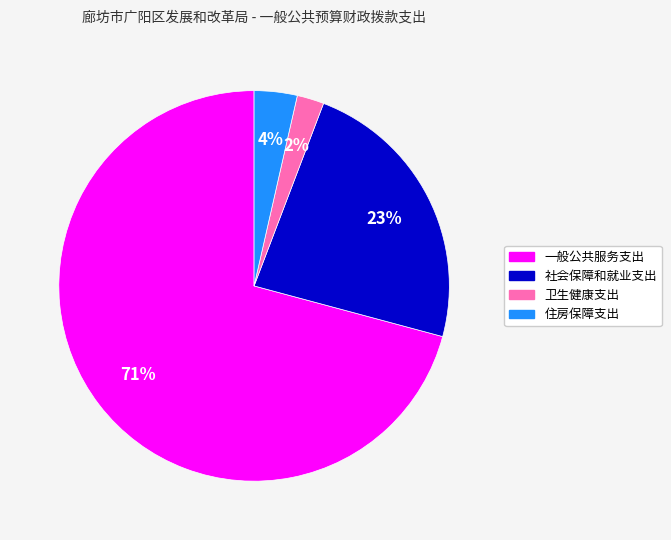

How many segments does this pie chart have?

4